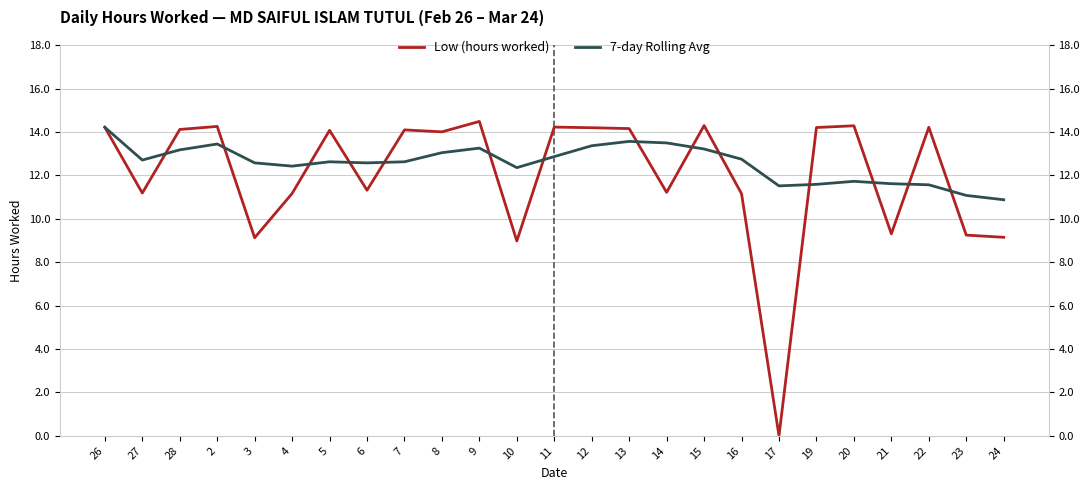

How many values in the Low (hours worked) series are below 14?

11